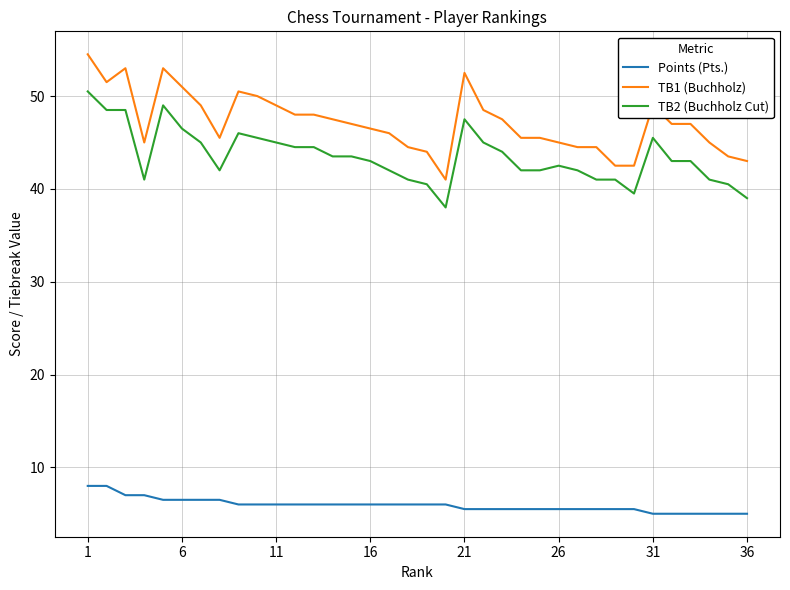

True or false: TB1 (Buchholz) and TB2 (Buchholz Cut) cross at least once.

False